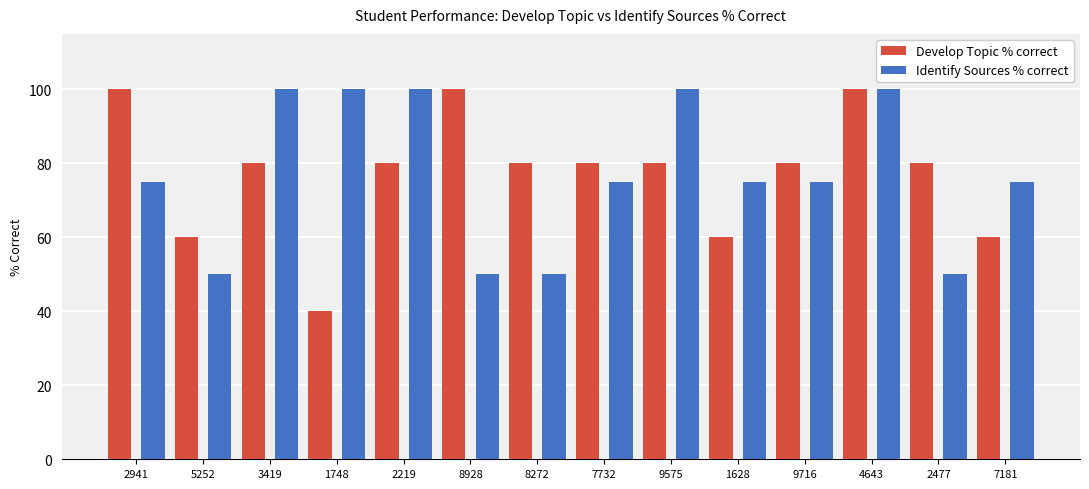

Count the Identify Sources % correct values in the range 50 to 100.

14